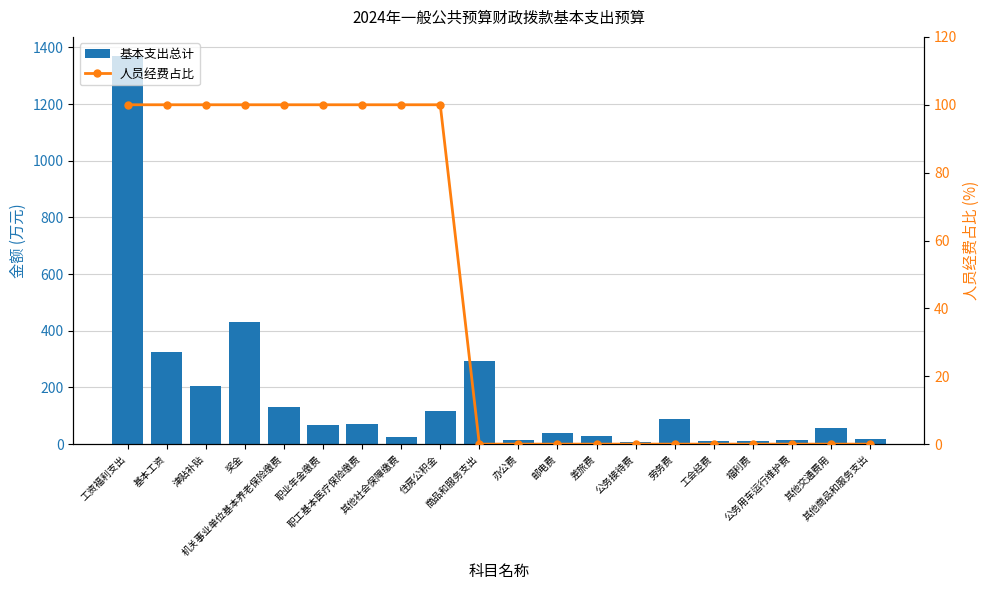

How many distinct data groups are displayed?

2